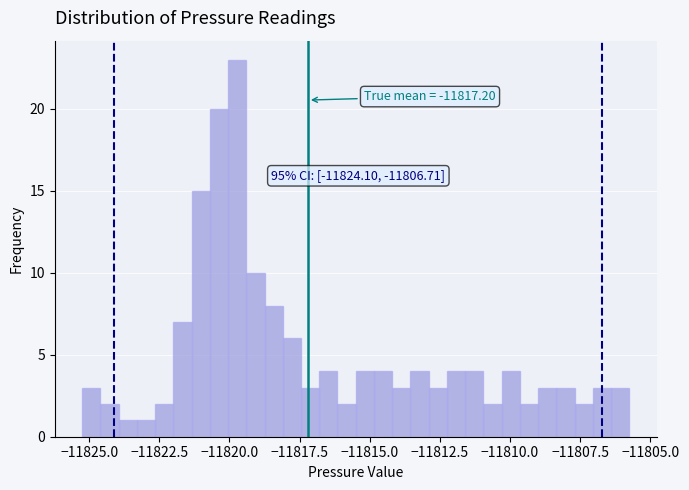

Around what value on the x-axis is the tallest bar? Give the approximate position of its centre, as read against the axis.

-11819.5